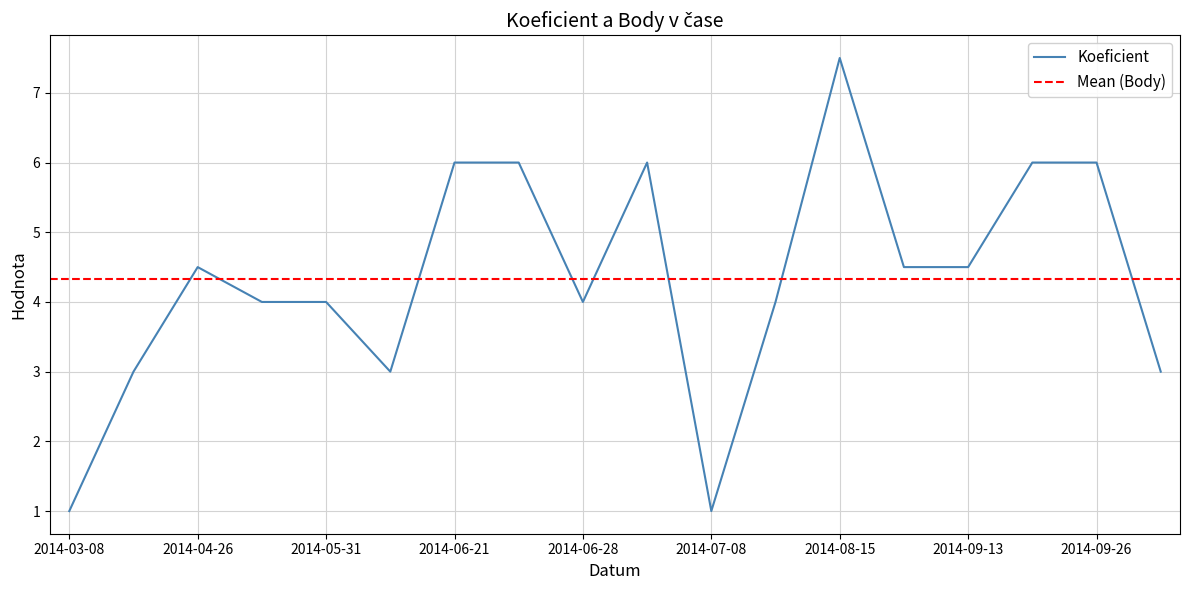

What is the lowest value of the Koeficient series?

1.0